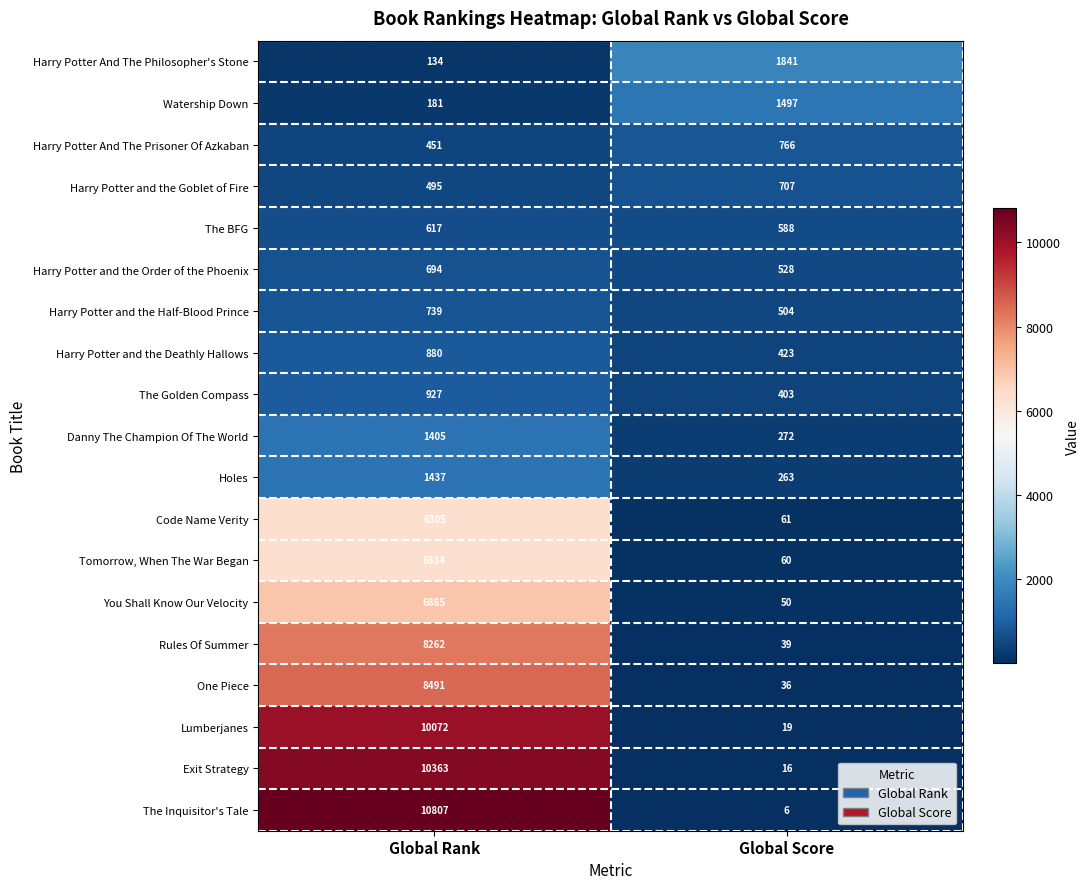

How many series are shown in this chart?

19